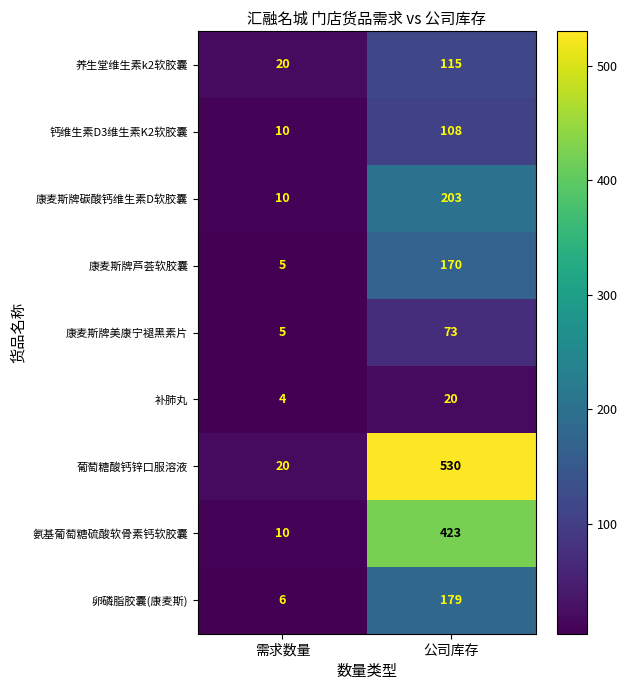

Rank the series by their maximum value, from lowest to highest.

补肺丸, 康麦斯牌美康宁褪黑素片, 钙维生素D3维生素K2软胶囊, 养生堂维生素k2软胶囊, 康麦斯牌芦荟软胶囊, 卵磷脂胶囊(康麦斯), 康麦斯牌碳酸钙维生素D软胶囊, 氨基葡萄糖硫酸软骨素钙软胶囊, 葡萄糖酸钙锌口服溶液